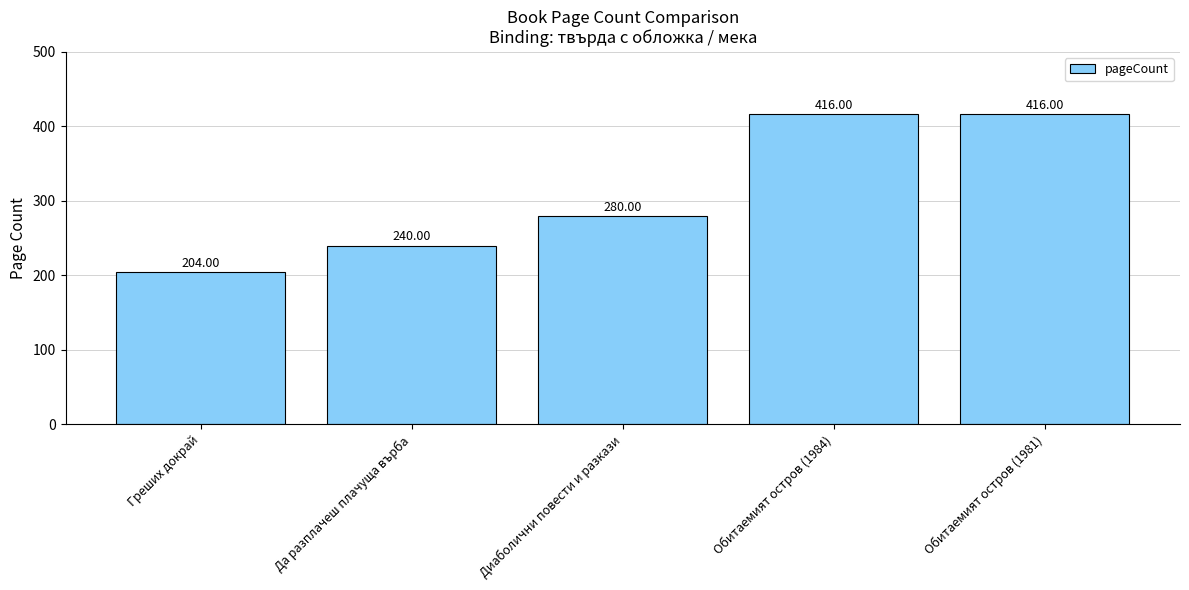

The value at Диаболични повести и разкази is 138. True or false?

False